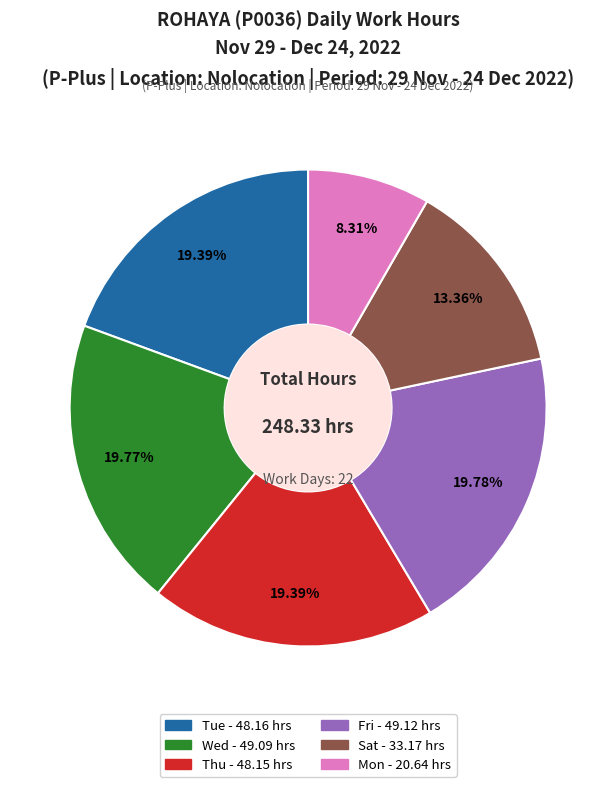

Is there a majority slice in this chart?

No